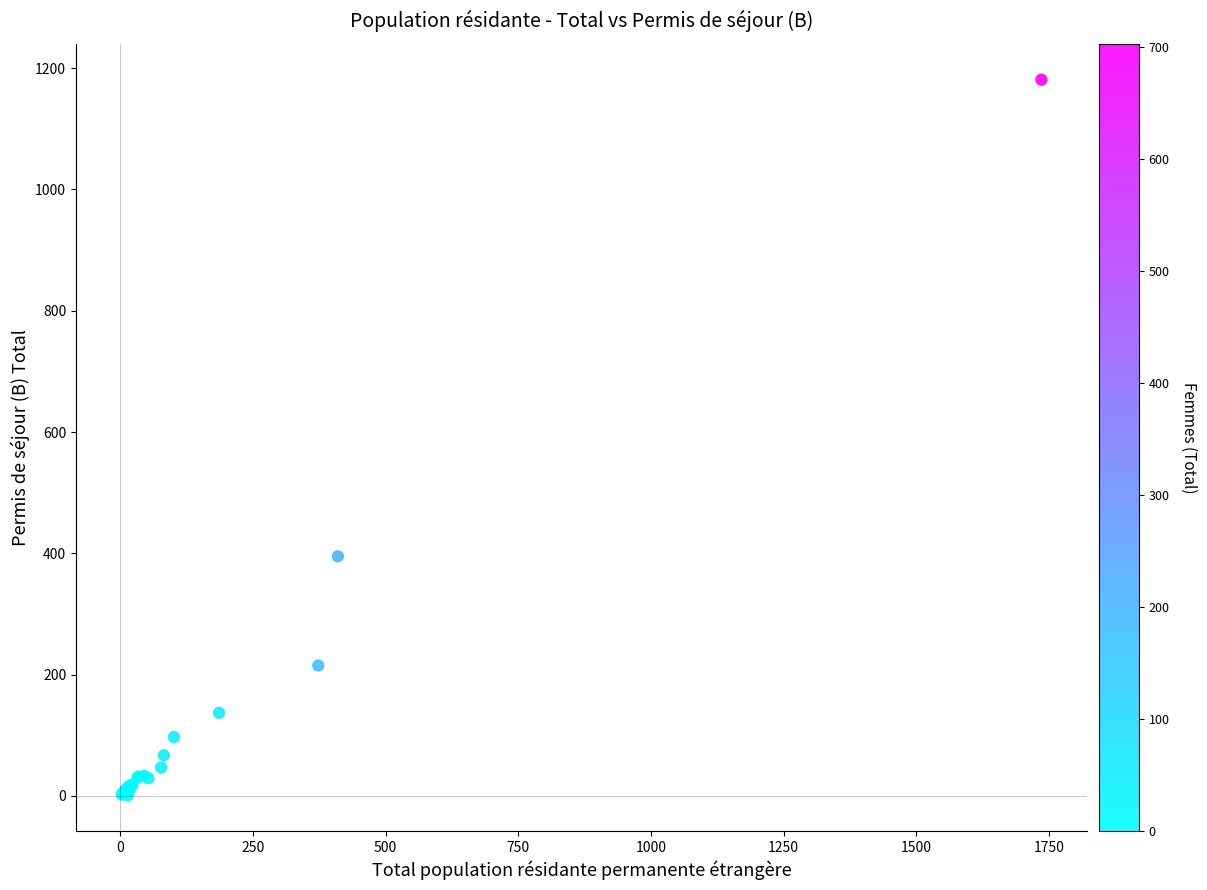

What Y value in the scatter plot is closest to 591?

395